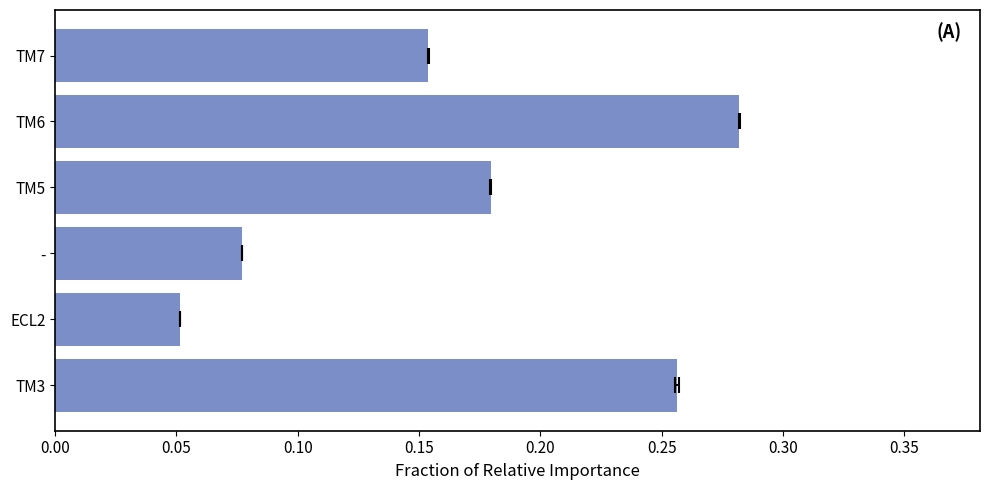

What is the maximum value shown in the chart?

0.3